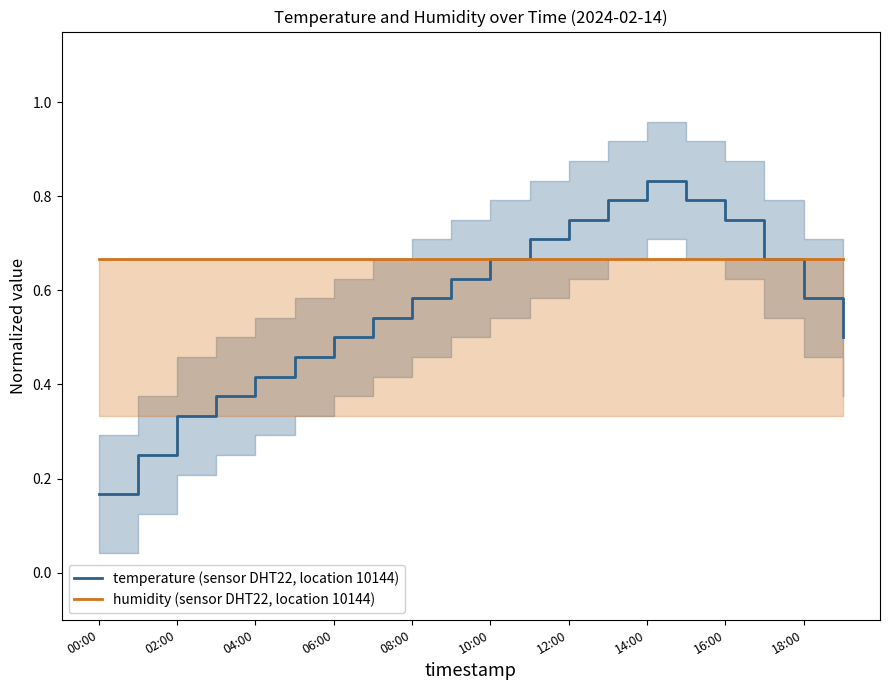

At how many categories does at least one series exceed 0?

20